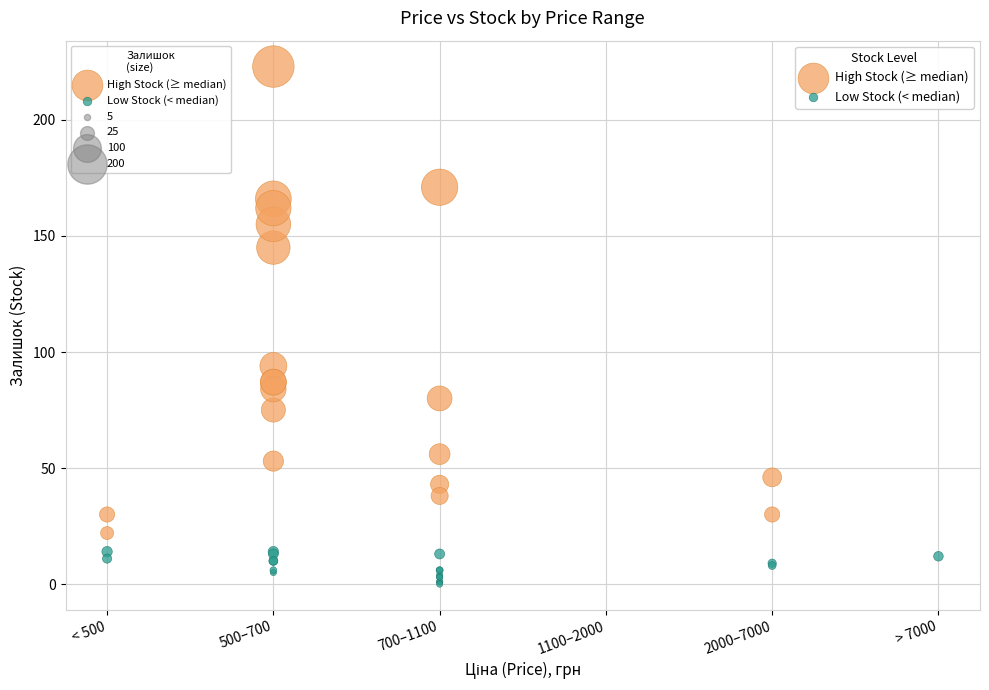

Which series reaches the maximum Y coordinate?

High Stock (≥ median)